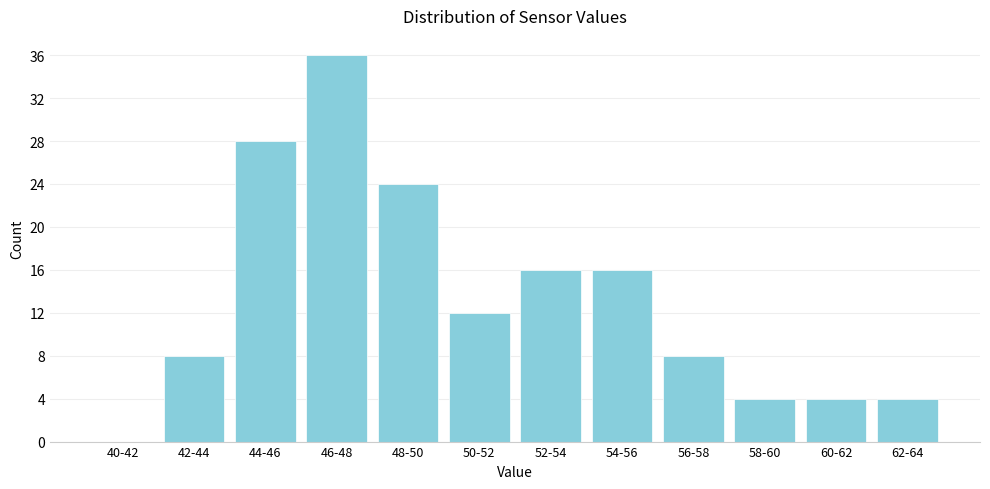

Reading left to right, list all the values displayed in this chart.

40-42=0	42-44=8	44-46=28	46-48=36	48-50=24	50-52=12	52-54=16	54-56=16	56-58=8	58-60=4	60-62=4	62-64=4